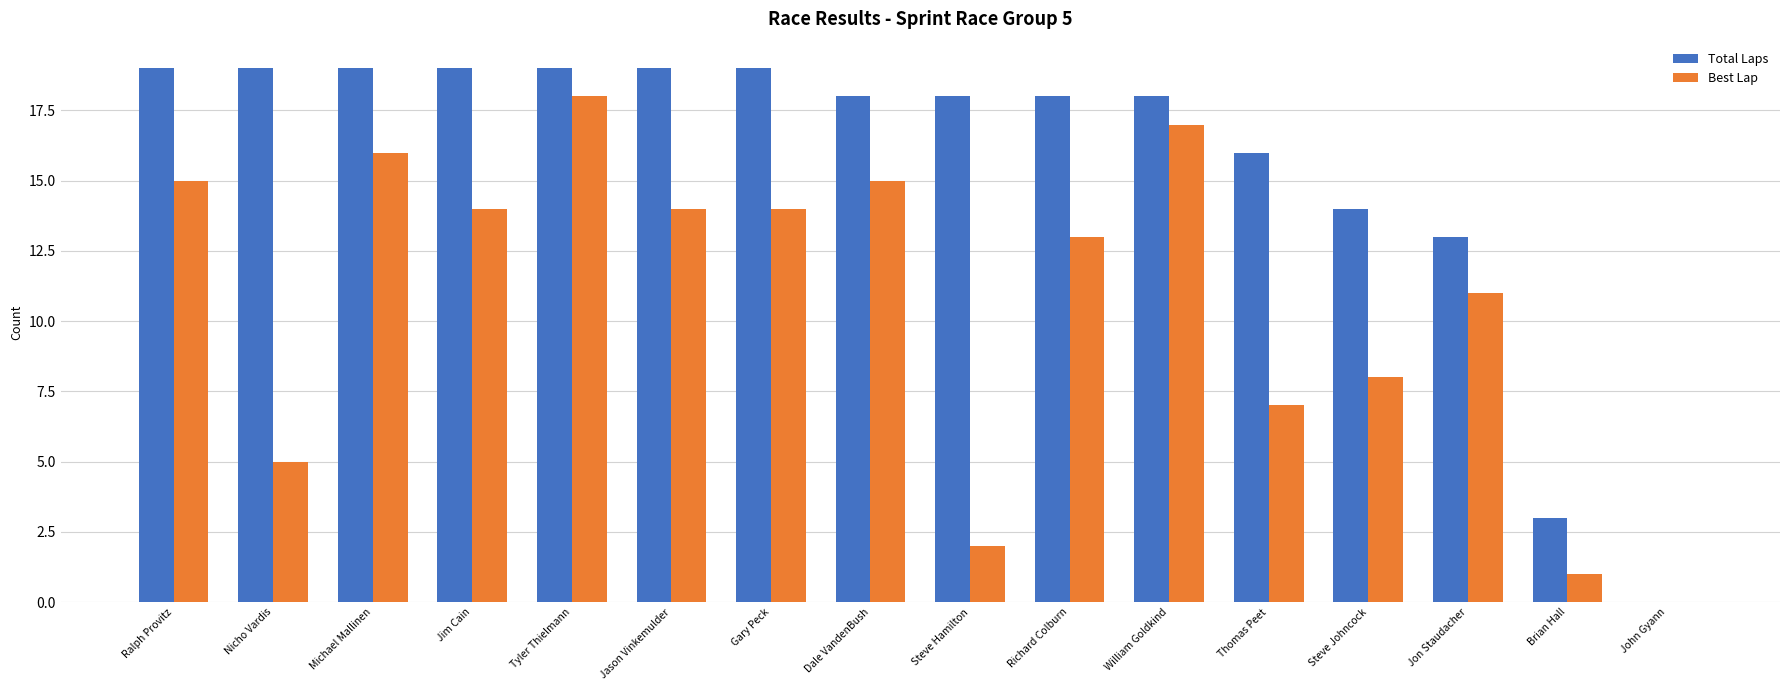

Which series has the largest range (max minus min)?

Total Laps